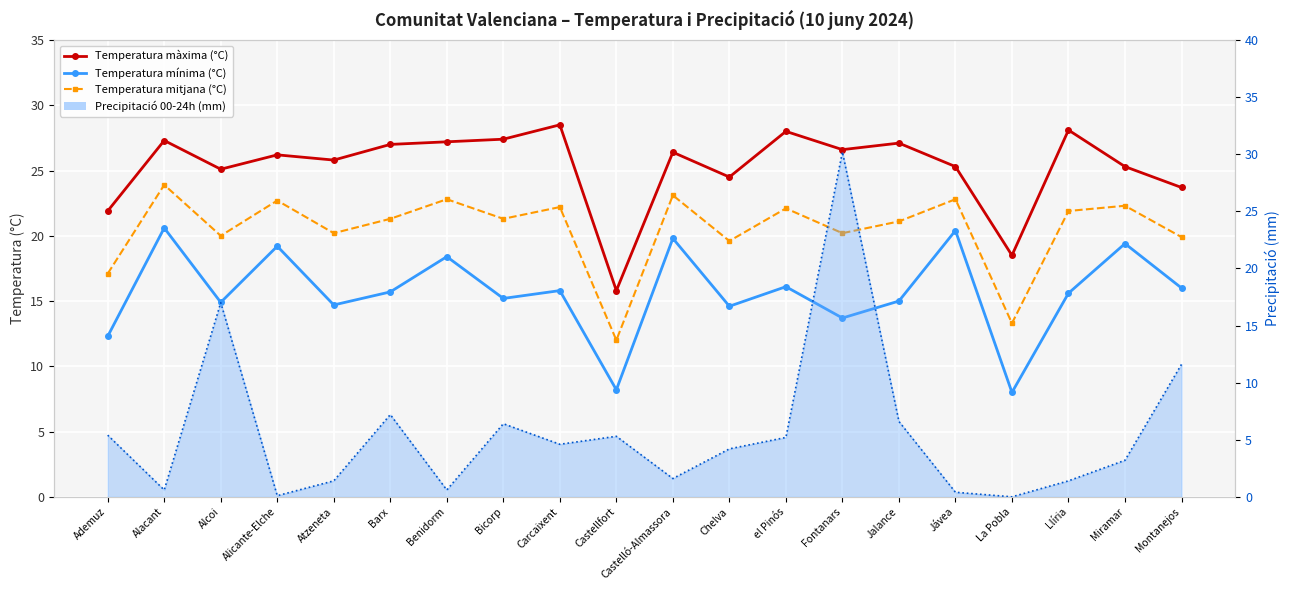

What is the maximum value shown in the chart?

30.2